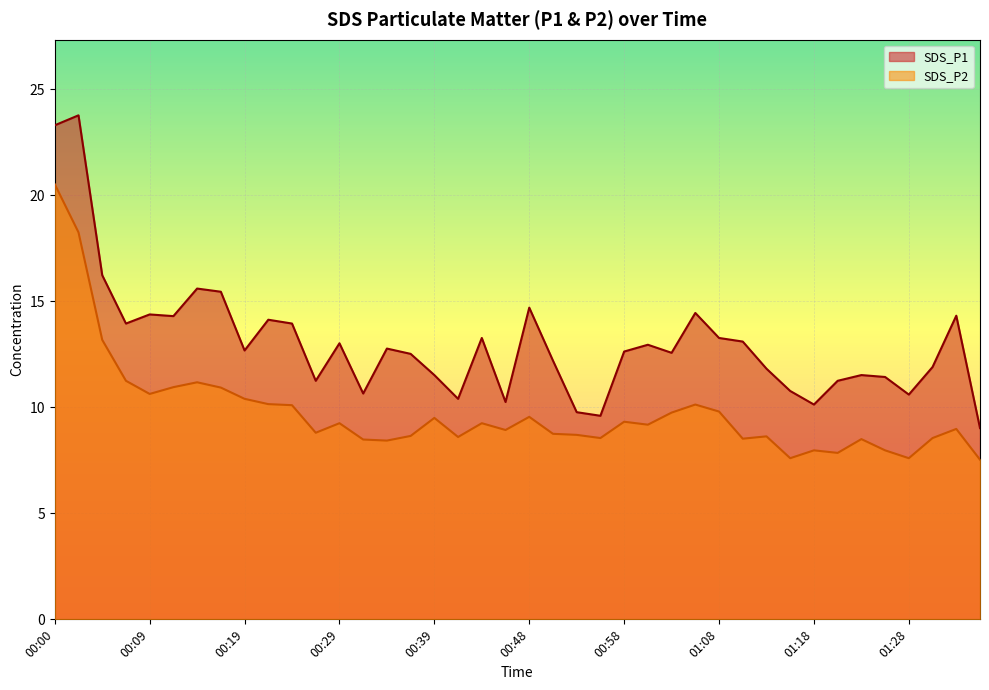

List the labels in order of SDS_P1 value, smallest first.

01:35, 00:56, 00:53, 01:18, 00:46, 00:41, 01:28, 00:31, 01:15, 00:26, 01:20, 01:25, 00:39, 01:23, 01:13, 01:30, 00:51, 00:36, 01:03, 00:58, 00:19, 00:34, 01:01, 00:29, 01:11, 00:44, 01:08, 00:07, 00:24, 00:22, 00:12, 01:33, 00:09, 01:06, 00:48, 00:17, 00:14, 00:04, 00:00, 00:02